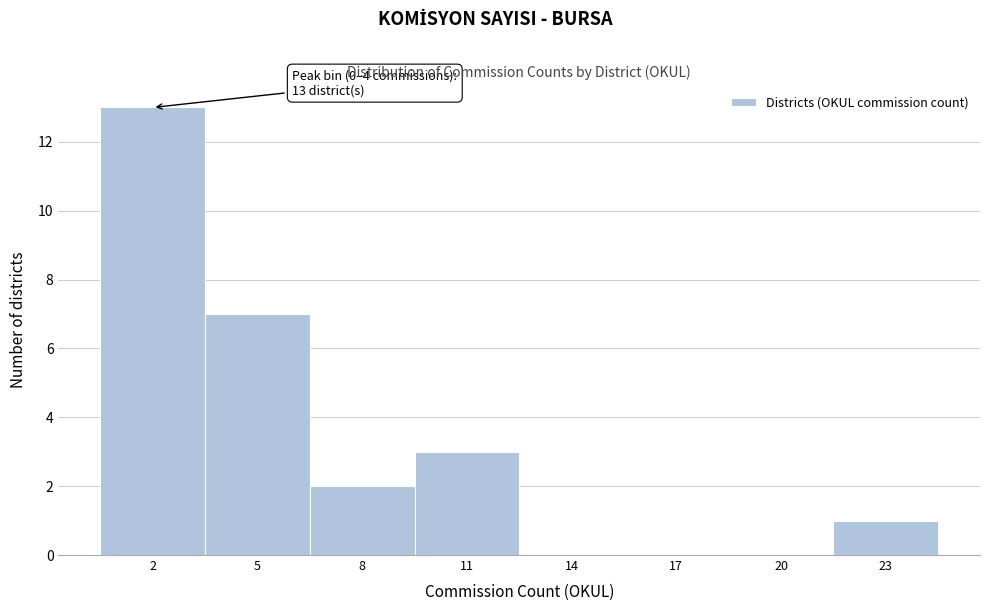

Over which range of the x-axis is the bar tallest?

0.5 to 3.5